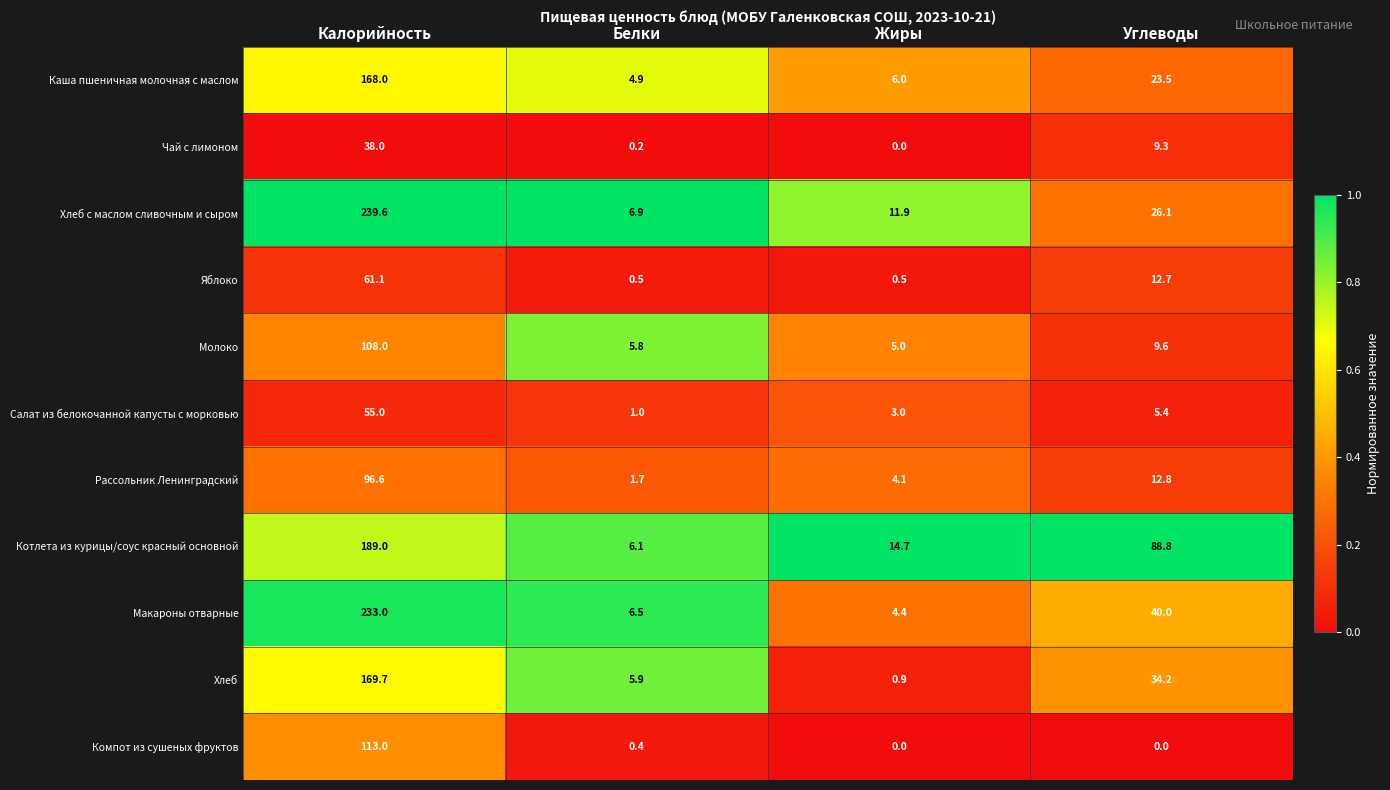

At which category is the sum across all series the highest?

Калорийность